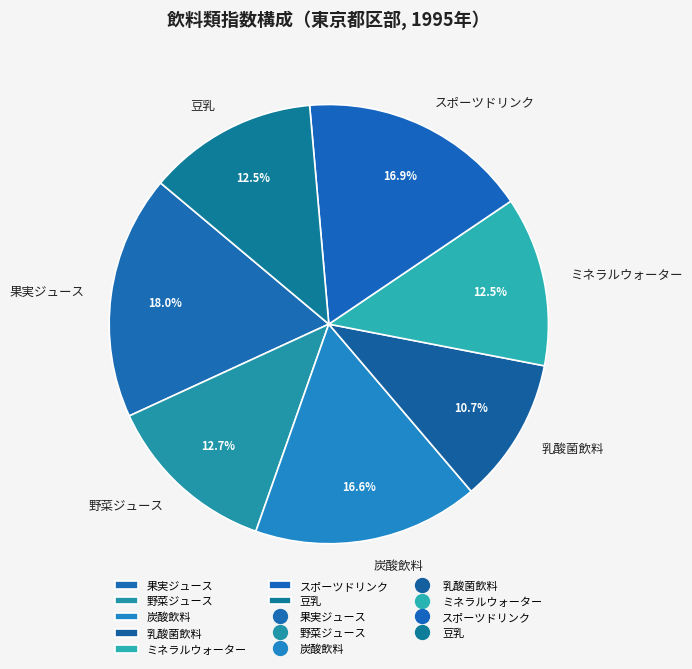

Which has a higher value, 果実ジュース or スポーツドリンク?

果実ジュース